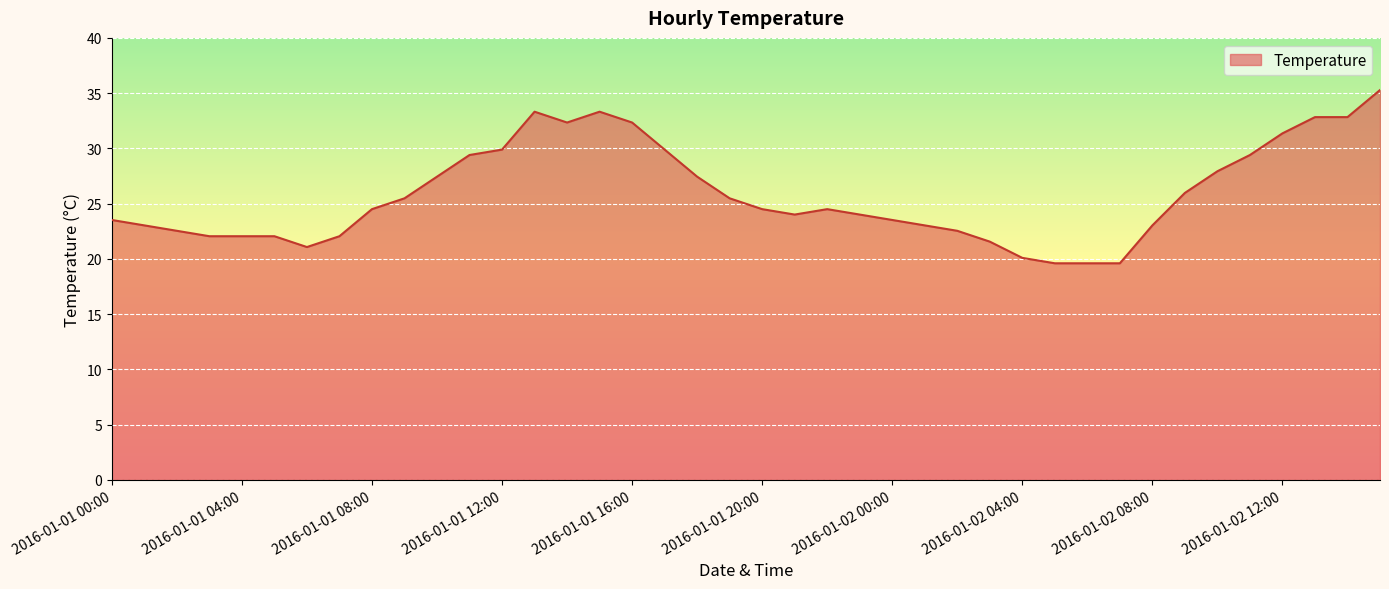

What is the smallest value displayed?

19.6